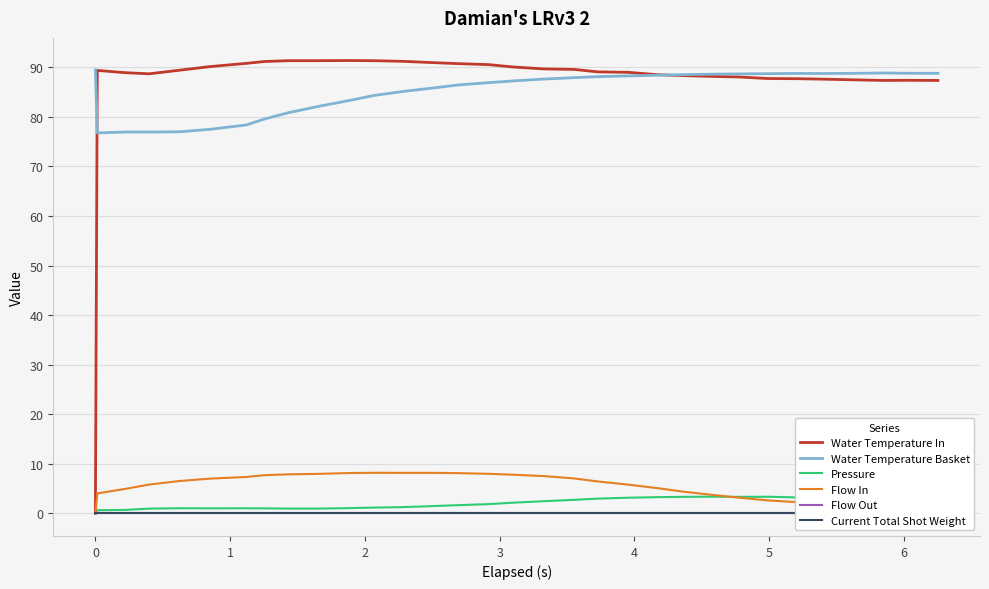

What is the value of the Water Temperature Basket point at the 3rd from the left?

77.0